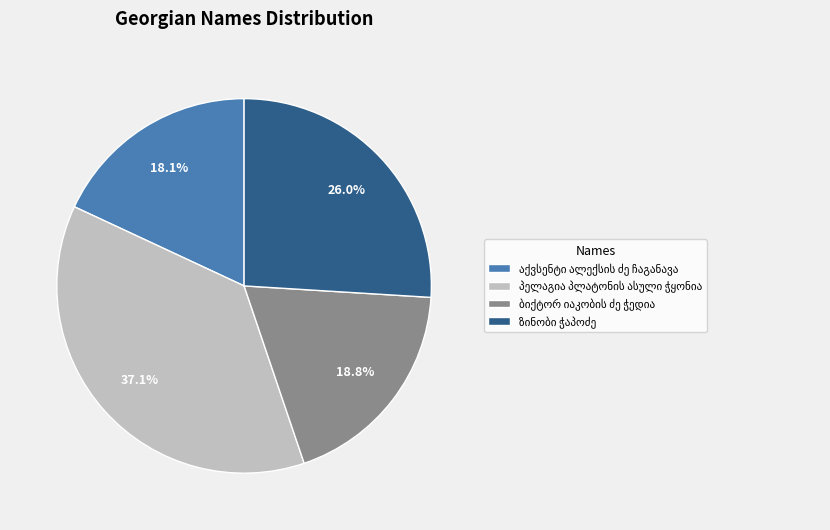

Is there any slice that represents more than half of the pie?

No